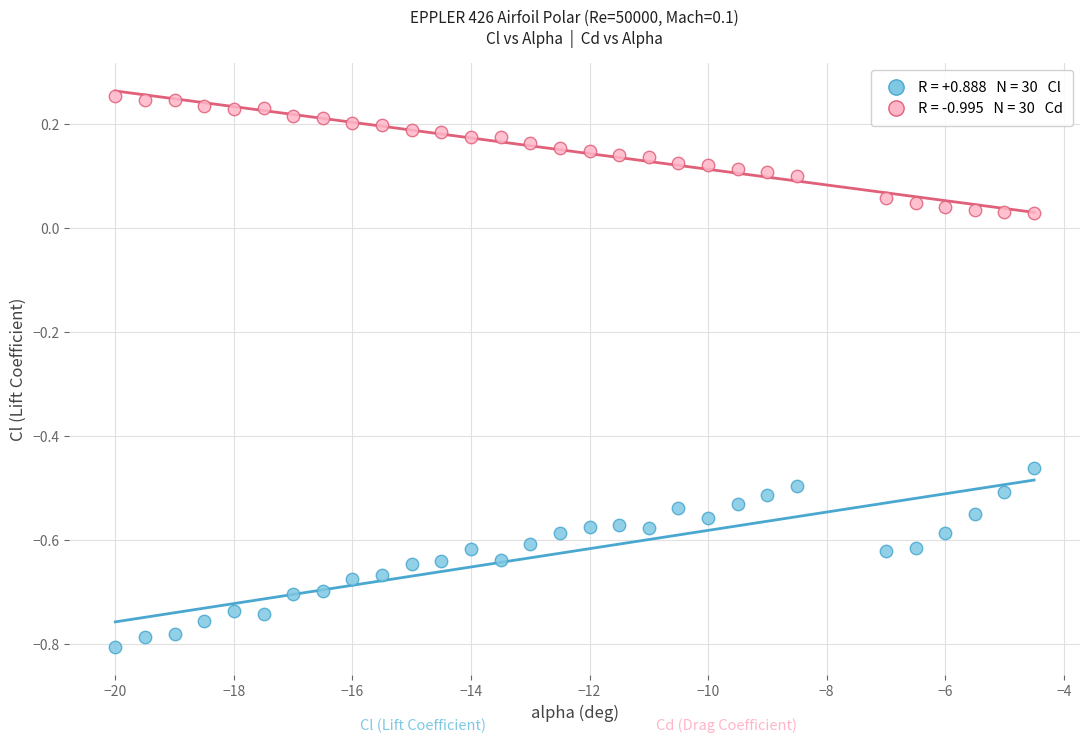

Across all data points, what is the range of Y values (max minus min)?

1.1